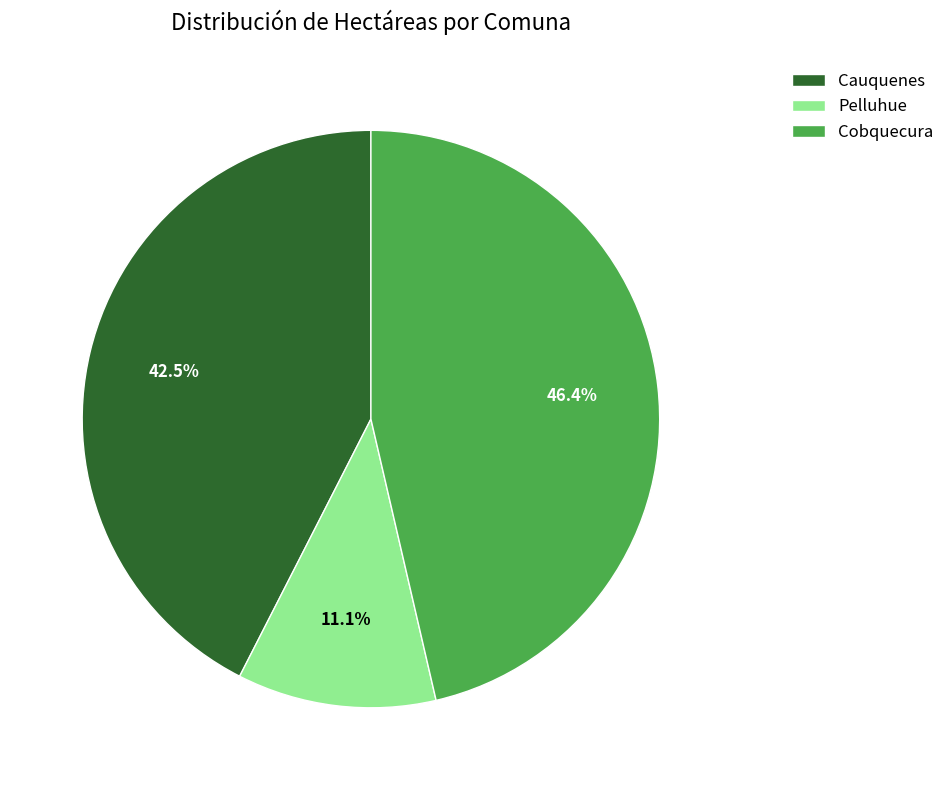

Which has a higher value, Cauquenes or Pelluhue?

Cauquenes